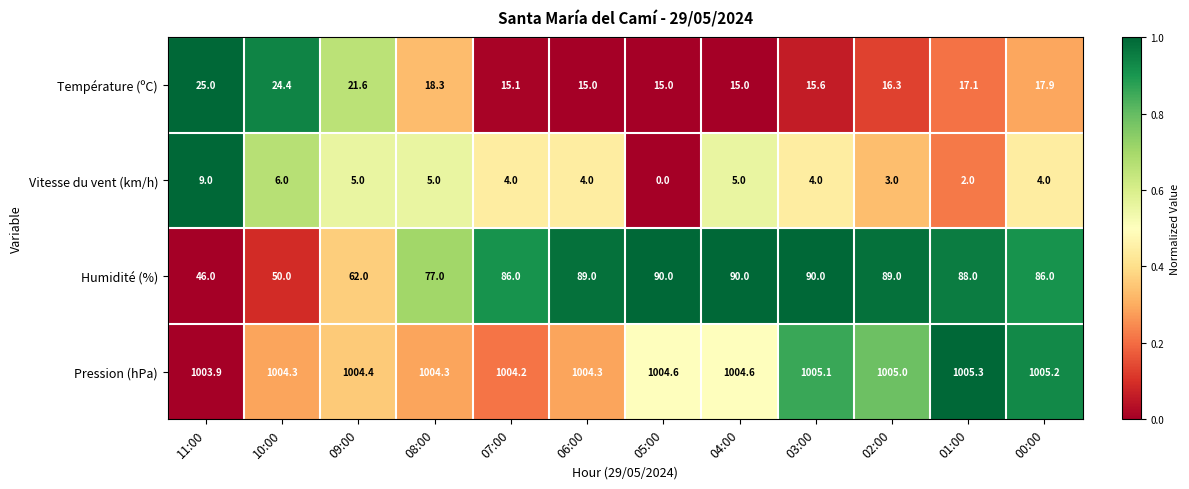

What is the total value across all series at 11:00?

1083.9